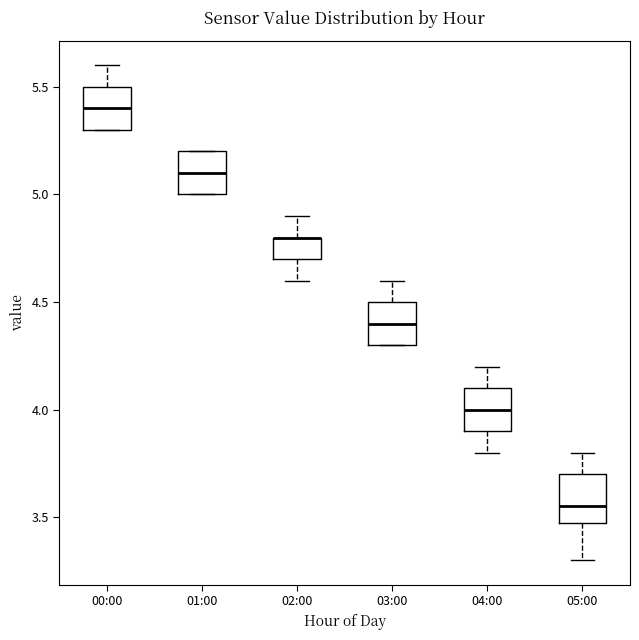

Where is the upper edge of the box for 02:00 on the y-axis? The values are not printed on the chart, so give them approximately, as read against the axis.

4.80